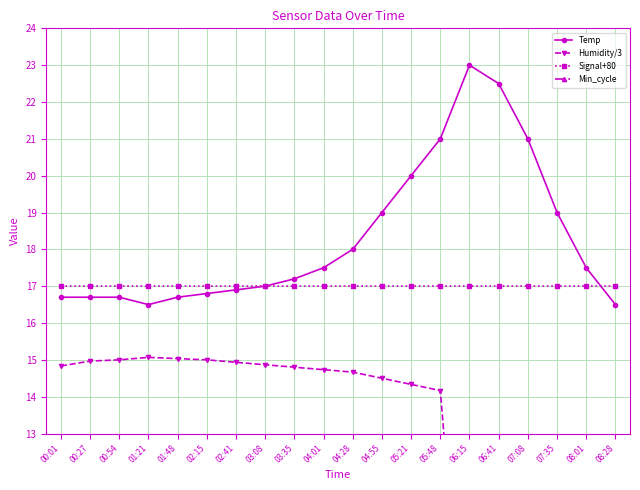

True or false: Temp has a value of 25.7 at 02:15.

False